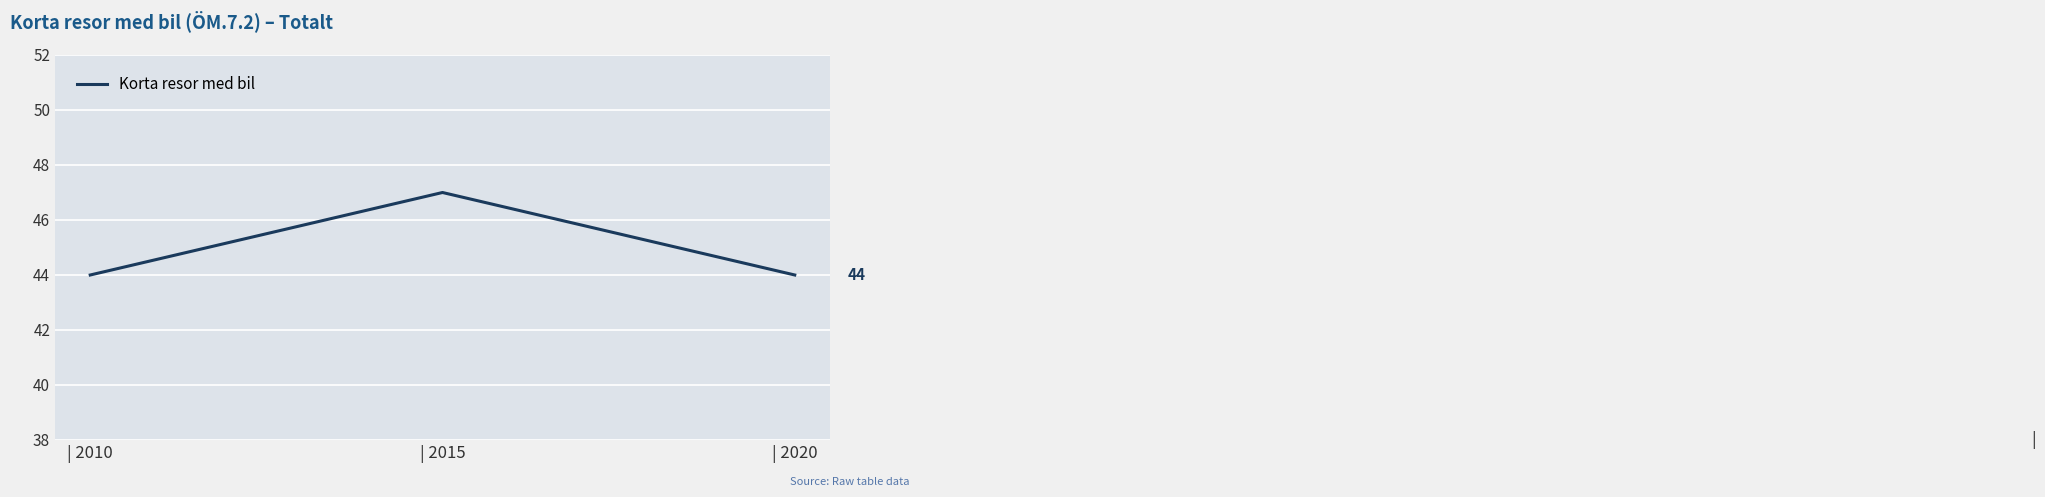

Reading left to right, extract all data points from this chart.

| 2010=44	| 2015=47	| 2020=44